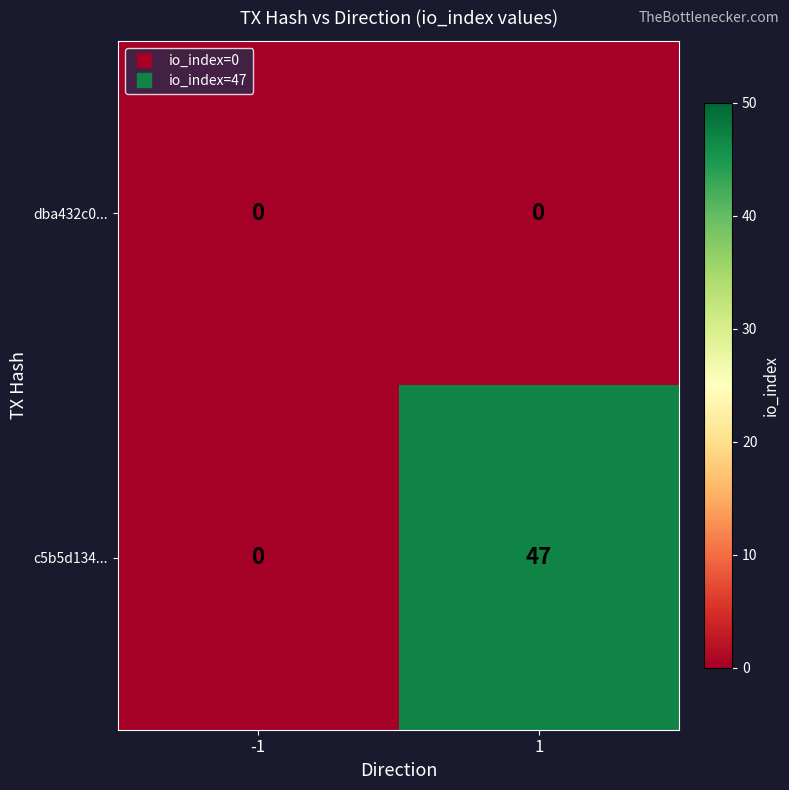

Rank the series by their average value, from lowest to highest.

dba432c0..., c5b5d134...